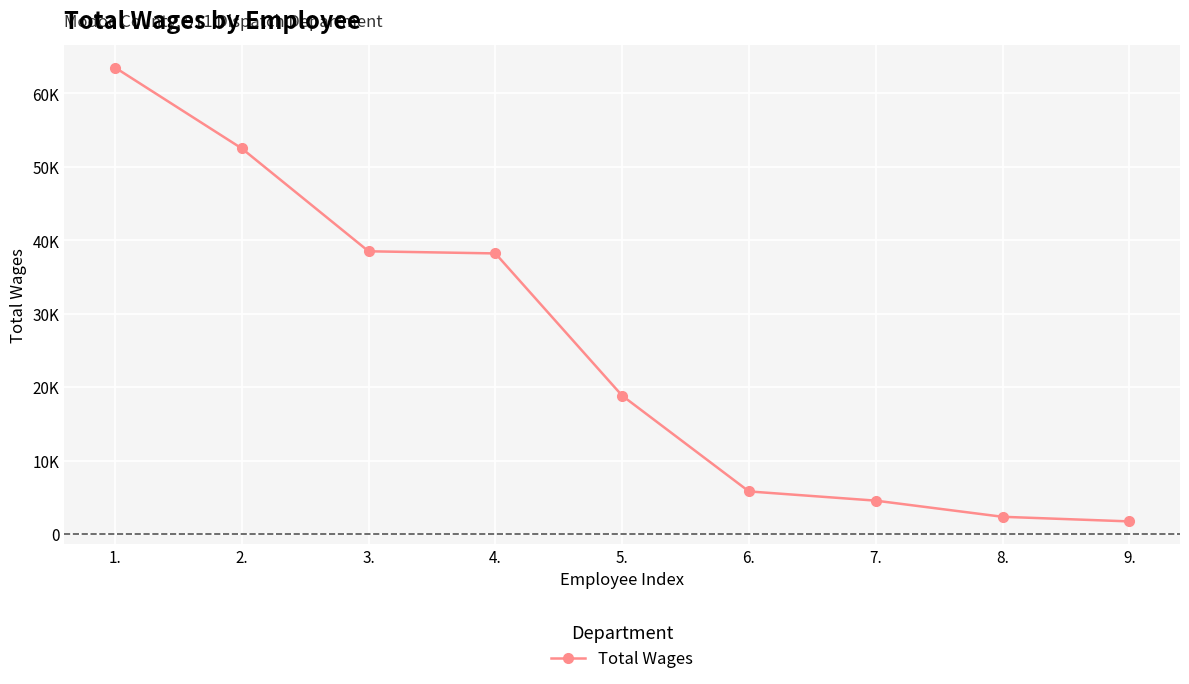

Does the chart have visible grid lines?

Yes